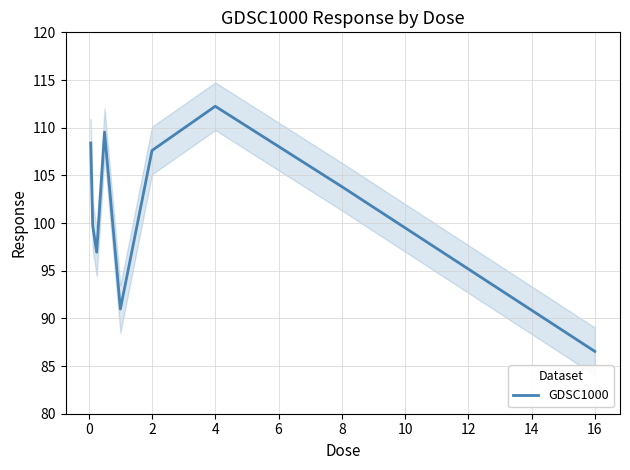

What is the highest value of the GDSC1000 series?

112.2